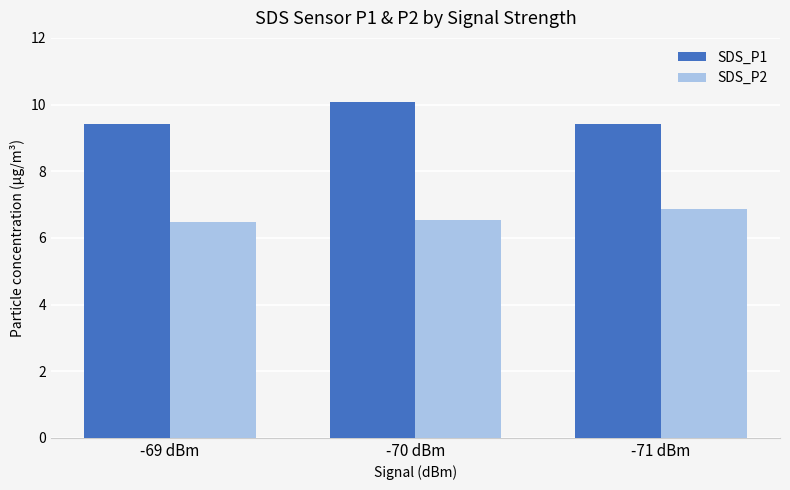

Which series has the widest spread of values?

SDS_P1